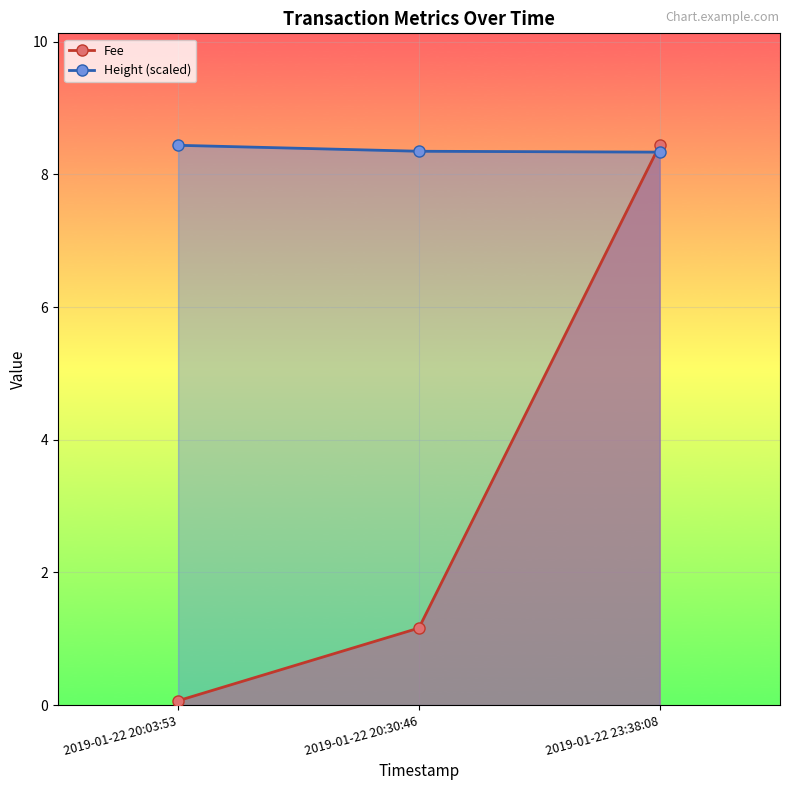

What value does the Height (scaled) series have at 2019-01-22 20:03:53?

8.4